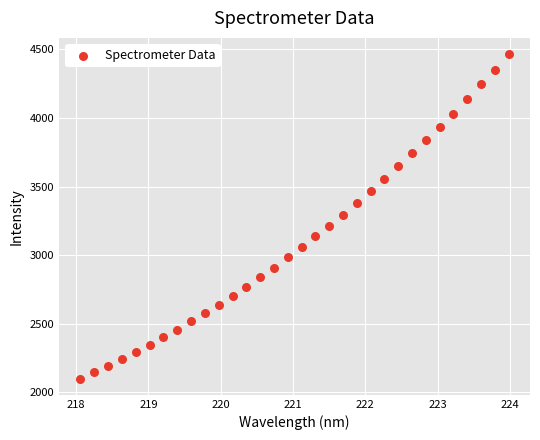

What is the range of X values (max minus min)?

5.9